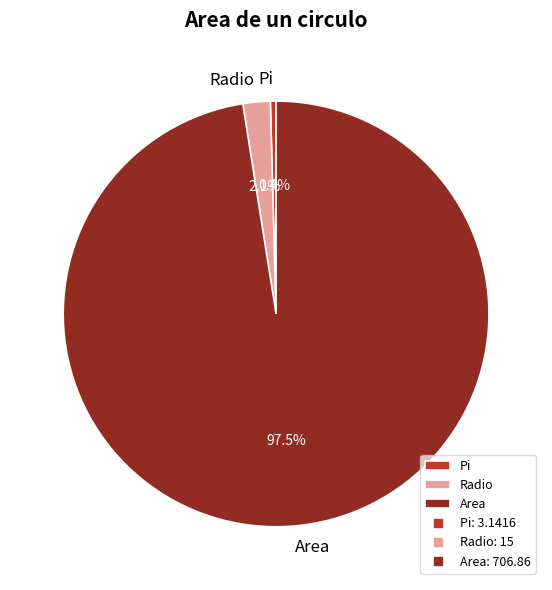

Rank the categories by value from lowest to highest.

Pi, Radio, Area